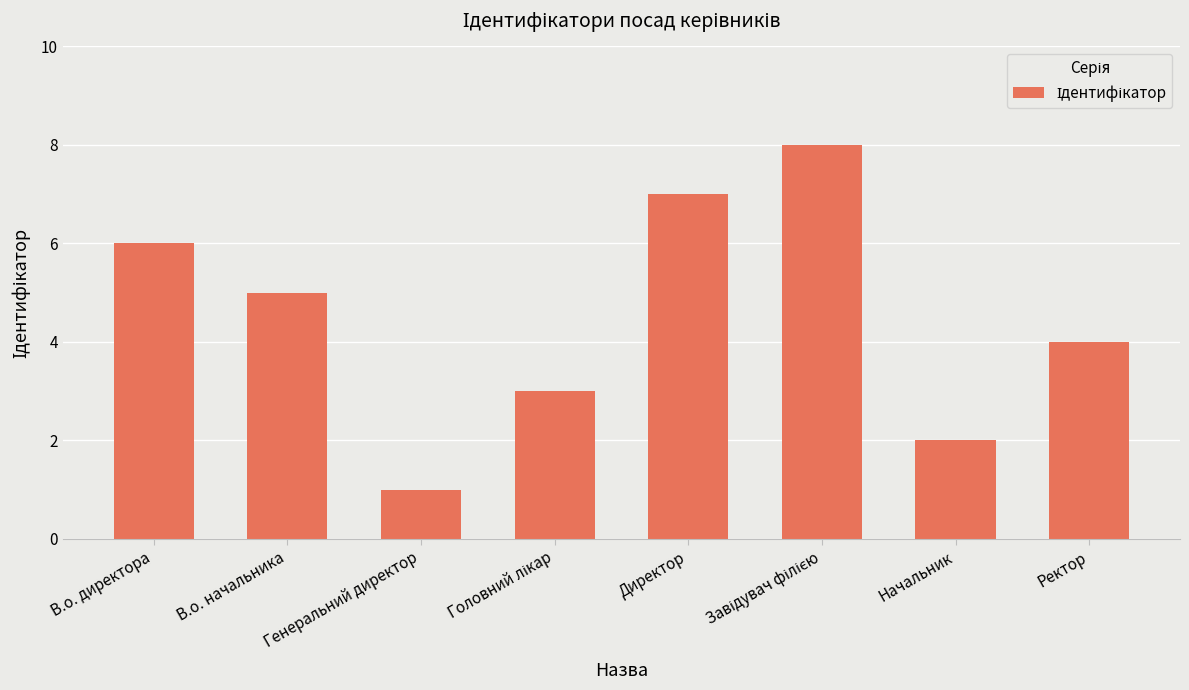

What is the difference between the maximum and minimum values?

7